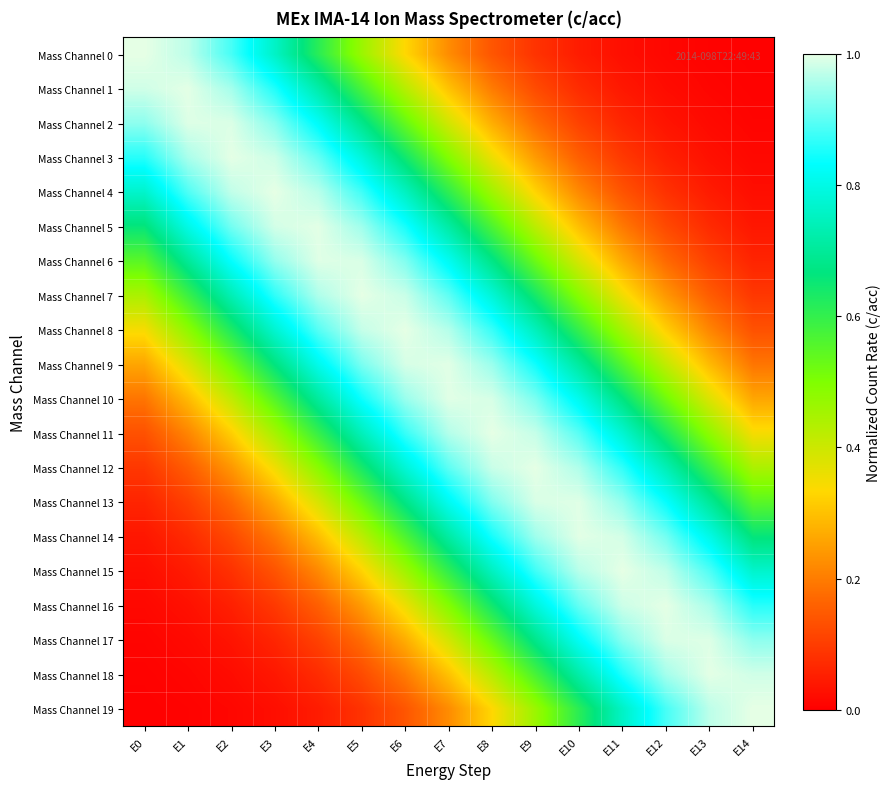

Reading left to right, transcribe all the data shown in this chart.

Mass Channel 0: E0=1.0	E1=1.0	E2=0.9	E3=0.8	E4=0.6	E5=0.5	E6=0.3	E7=0.2	E8=0.1	E9=0.1	E10=0.0	E11=0.0	E12=0.0	E13=0.0	E14=0.0
Mass Channel 1: E0=1.0	E1=1.0	E2=1.0	E3=0.9	E4=0.7	E5=0.6	E6=0.4	E7=0.3	E8=0.2	E9=0.1	E10=0.1	E11=0.0	E12=0.0	E13=0.0	E14=0.0
Mass Channel 2: E0=0.9	E1=1.0	E2=1.0	E3=0.9	E4=0.8	E5=0.7	E6=0.5	E7=0.4	E8=0.3	E9=0.2	E10=0.1	E11=0.1	E12=0.0	E13=0.0	E14=0.0
Mass Channel 3: E0=0.9	E1=1.0	E2=1.0	E3=1.0	E4=0.9	E5=0.8	E6=0.6	E7=0.5	E8=0.4	E9=0.2	E10=0.2	E11=0.1	E12=0.1	E13=0.0	E14=0.0
Mass Channel 4: E0=0.8	E1=0.9	E2=1.0	E3=1.0	E4=1.0	E5=0.9	E6=0.8	E7=0.6	E8=0.5	E9=0.3	E10=0.2	E11=0.1	E12=0.1	E13=0.0	E14=0.0
Mass Channel 5: E0=0.7	E1=0.8	E2=0.9	E3=1.0	E4=1.0	E5=0.9	E6=0.8	E7=0.7	E8=0.6	E9=0.4	E10=0.3	E11=0.2	E12=0.1	E13=0.1	E14=0.0
Mass Channel 6: E0=0.5	E1=0.7	E2=0.8	E3=0.9	E4=1.0	E5=1.0	E6=0.9	E7=0.8	E8=0.7	E9=0.5	E10=0.4	E11=0.3	E12=0.2	E13=0.1	E14=0.1
Mass Channel 7: E0=0.4	E1=0.6	E2=0.7	E3=0.9	E4=1.0	E5=1.0	E6=1.0	E7=0.9	E8=0.8	E9=0.6	E10=0.5	E11=0.4	E12=0.2	E13=0.2	E14=0.1
Mass Channel 8: E0=0.3	E1=0.5	E2=0.6	E3=0.8	E4=0.9	E5=1.0	E6=1.0	E7=1.0	E8=0.9	E9=0.7	E10=0.6	E11=0.5	E12=0.3	E13=0.2	E14=0.1
Mass Channel 9: E0=0.3	E1=0.4	E2=0.5	E3=0.7	E4=0.8	E5=0.9	E6=1.0	E7=1.0	E8=0.9	E9=0.8	E10=0.7	E11=0.6	E12=0.4	E13=0.3	E14=0.2
Mass Channel 10: E0=0.2	E1=0.3	E2=0.4	E3=0.6	E4=0.7	E5=0.8	E6=0.9	E7=1.0	E8=1.0	E9=0.9	E10=0.8	E11=0.7	E12=0.5	E13=0.4	E14=0.3
Mass Channel 11: E0=0.1	E1=0.2	E2=0.3	E3=0.5	E4=0.6	E5=0.7	E6=0.9	E7=1.0	E8=1.0	E9=1.0	E10=0.9	E11=0.8	E12=0.6	E13=0.5	E14=0.3
Mass Channel 12: E0=0.1	E1=0.2	E2=0.2	E3=0.4	E4=0.5	E5=0.6	E6=0.8	E7=0.9	E8=1.0	E9=1.0	E10=1.0	E11=0.9	E12=0.7	E13=0.6	E14=0.4
Mass Channel 13: E0=0.1	E1=0.1	E2=0.2	E3=0.3	E4=0.4	E5=0.5	E6=0.7	E7=0.8	E8=0.9	E9=1.0	E10=1.0	E11=0.9	E12=0.8	E13=0.7	E14=0.5
Mass Channel 14: E0=0.0	E1=0.1	E2=0.1	E3=0.2	E4=0.3	E5=0.4	E6=0.6	E7=0.7	E8=0.8	E9=0.9	E10=1.0	E11=1.0	E12=0.9	E13=0.8	E14=0.7
Mass Channel 15: E0=0.0	E1=0.0	E2=0.1	E3=0.1	E4=0.2	E5=0.3	E6=0.5	E7=0.6	E8=0.8	E9=0.9	E10=1.0	E11=1.0	E12=1.0	E13=0.9	E14=0.8
Mass Channel 16: E0=0.0	E1=0.0	E2=0.1	E3=0.1	E4=0.2	E5=0.2	E6=0.4	E7=0.5	E8=0.6	E9=0.8	E10=0.9	E11=1.0	E12=1.0	E13=1.0	E14=0.9
Mass Channel 17: E0=0.0	E1=0.0	E2=0.0	E3=0.1	E4=0.1	E5=0.2	E6=0.3	E7=0.4	E8=0.5	E9=0.7	E10=0.8	E11=0.9	E12=1.0	E13=1.0	E14=0.9
Mass Channel 18: E0=0.0	E1=0.0	E2=0.0	E3=0.0	E4=0.1	E5=0.1	E6=0.2	E7=0.3	E8=0.4	E9=0.6	E10=0.7	E11=0.9	E12=1.0	E13=1.0	E14=1.0
Mass Channel 19: E0=0.0	E1=0.0	E2=0.0	E3=0.0	E4=0.0	E5=0.1	E6=0.1	E7=0.2	E8=0.3	E9=0.5	E10=0.6	E11=0.8	E12=0.9	E13=1.0	E14=1.0